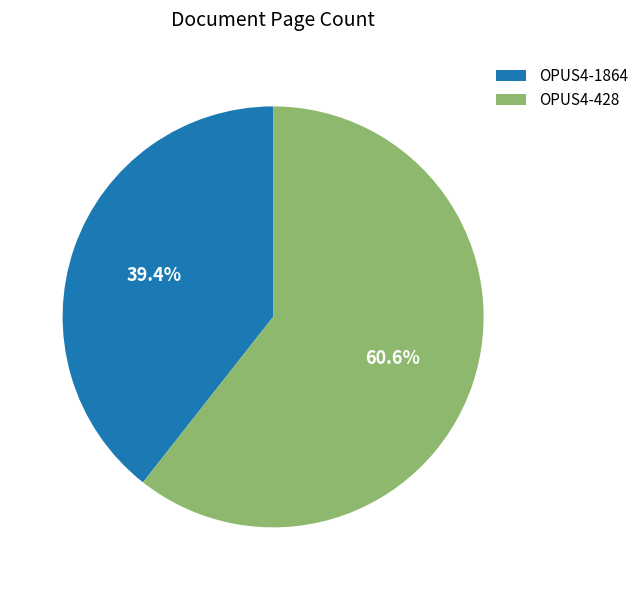

Approximately how many times larger is the value at OPUS4-428 compared to OPUS4-1864?

1.5